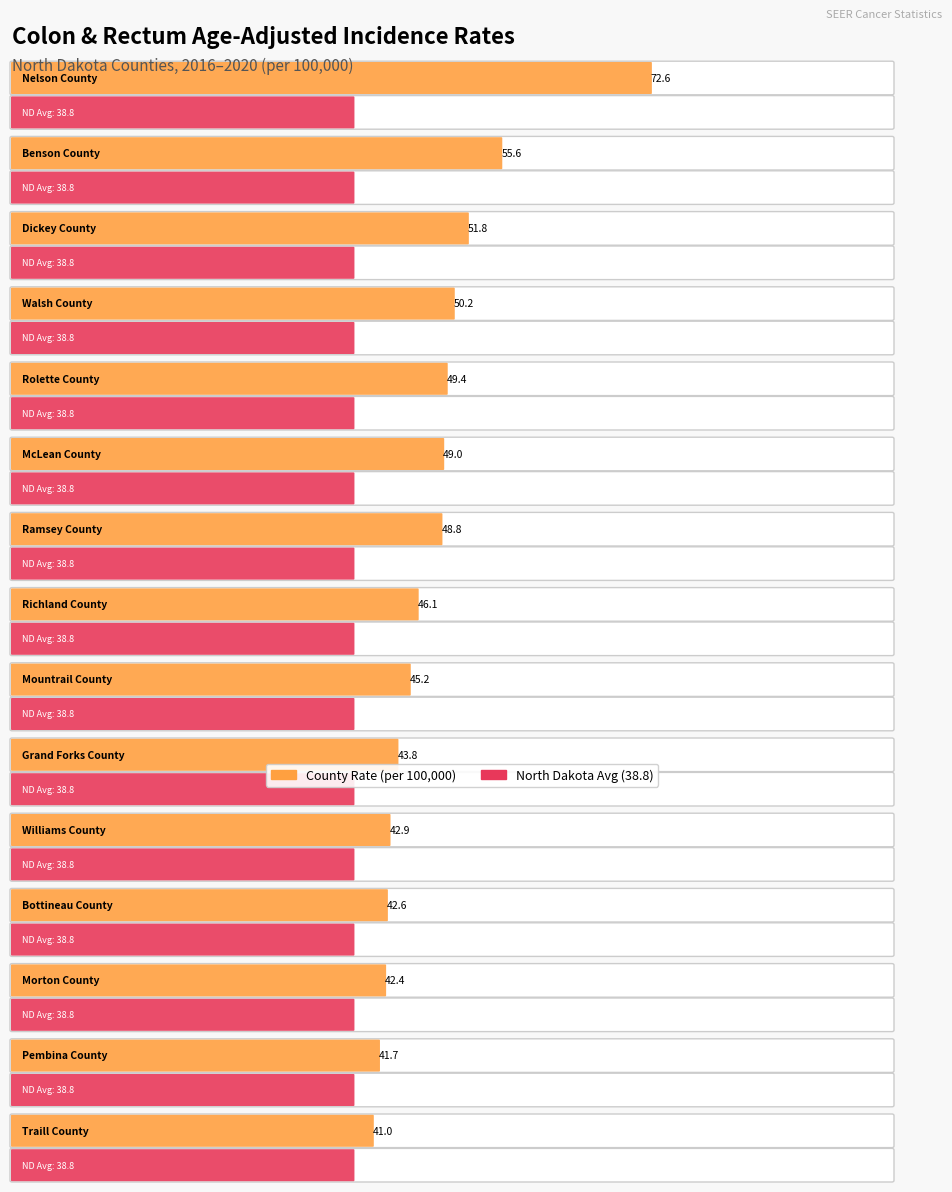

Reading left to right, extract all data points from this chart.

72.6	55.6	51.8	50.2	49.4	49.0	48.8	46.1	45.2	43.8	42.9	42.6	42.4	41.7	41.0